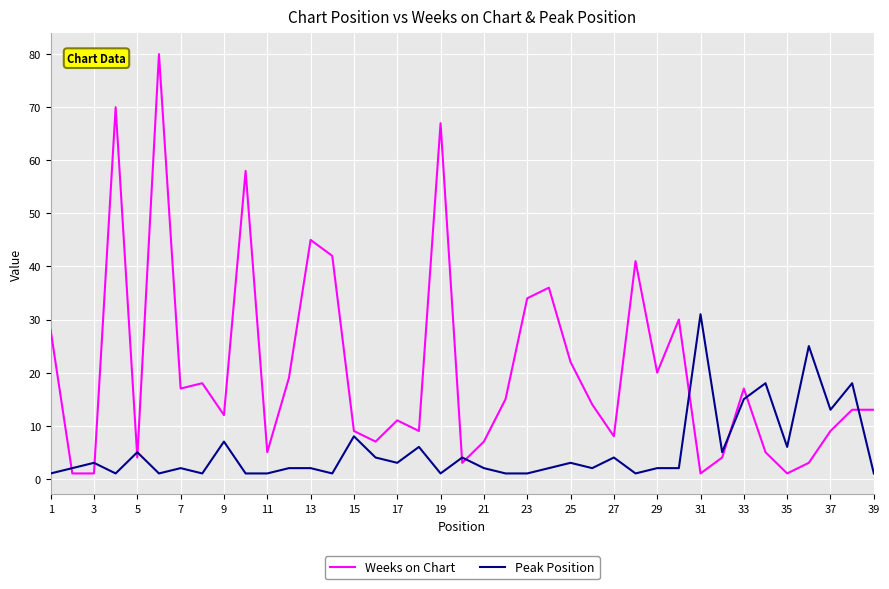

Which series has the largest total across all categories?

Weeks on Chart